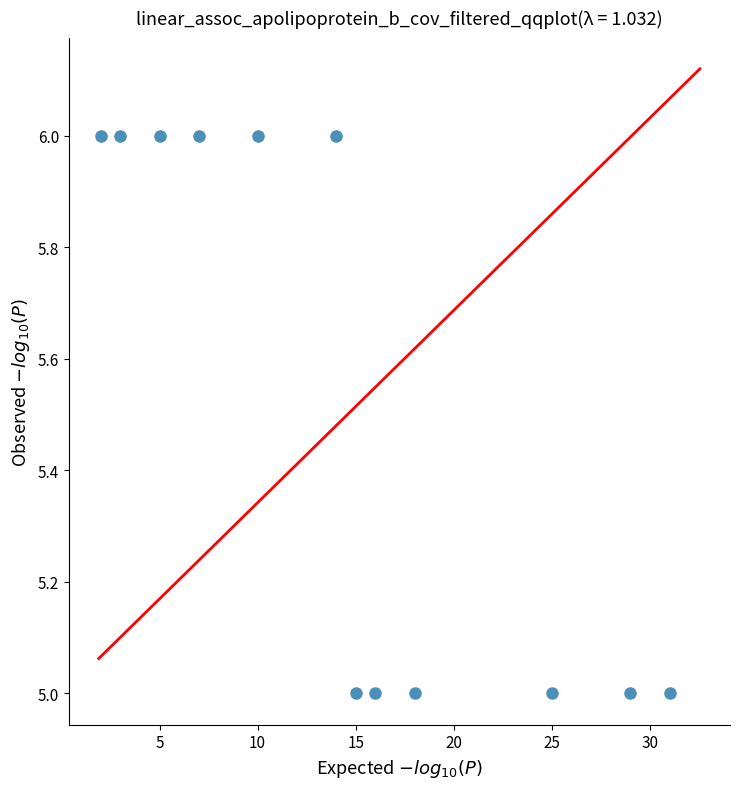

What is the average X value?

15